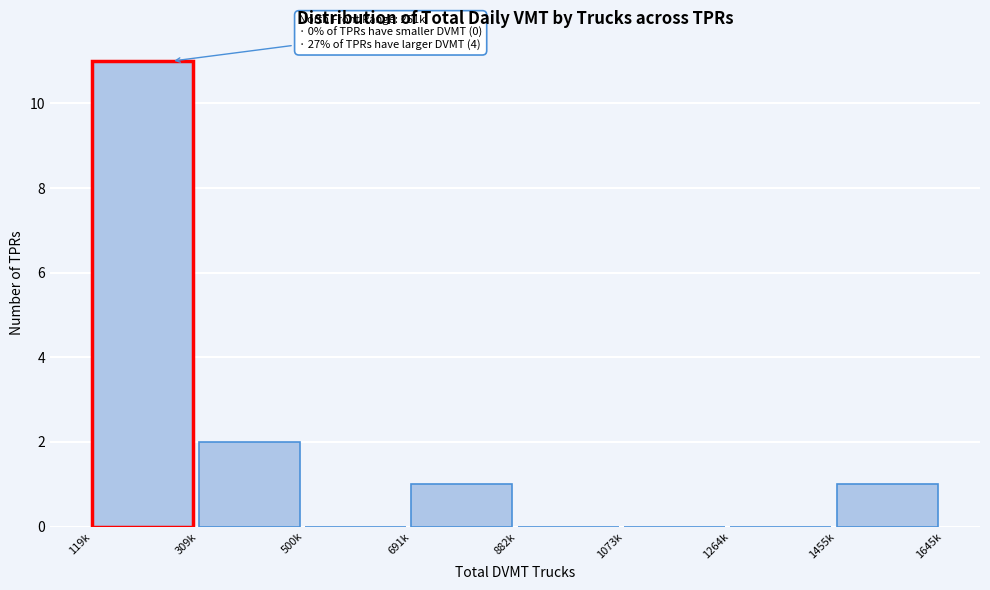

Reading right to left, what are all the values shown in this chart?

1455k=1	1264k=0	1073k=0	882k=0	691k=1	500k=0	309k=2	119k=11